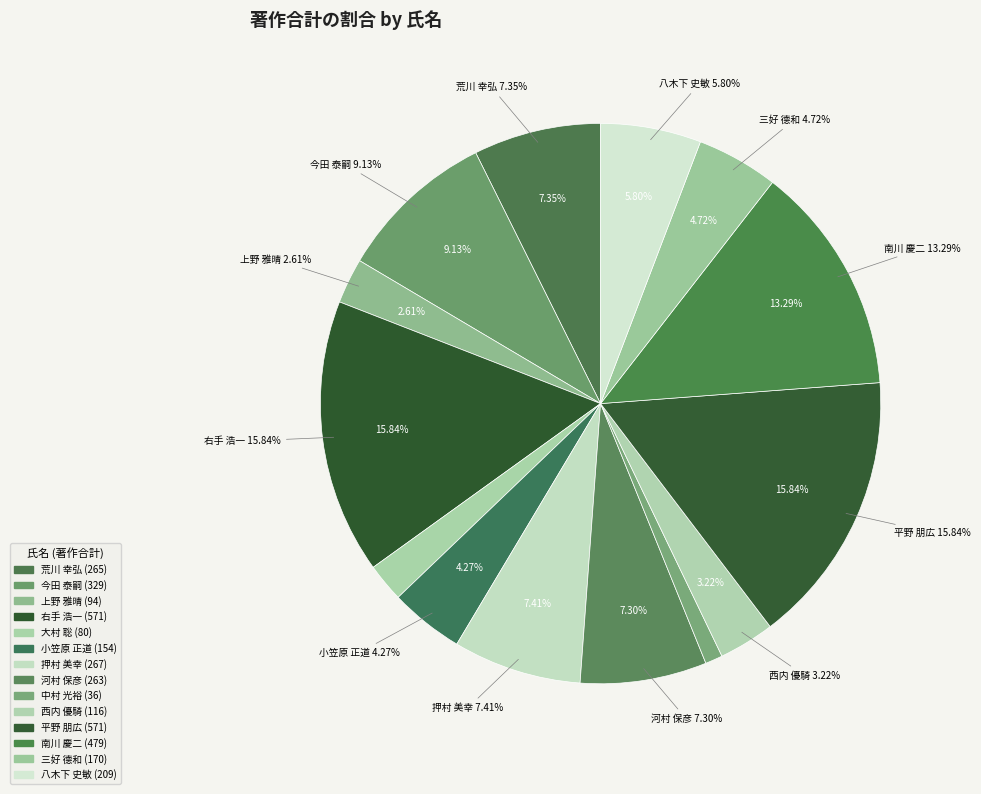

Which slice is the largest?

右手 浩一